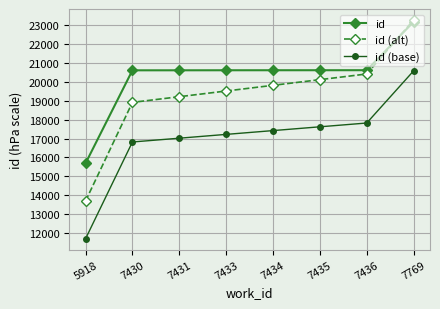

What is the value of the id point at the 3rd from the left?

20622